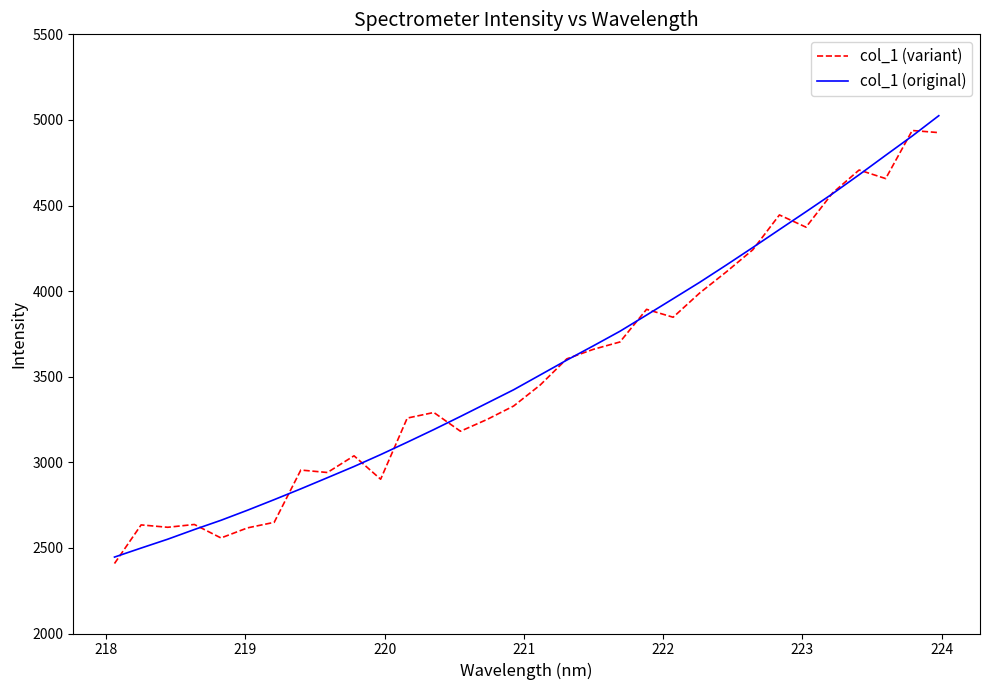

What is the lowest value of the col_1 (variant) series?

2408.8